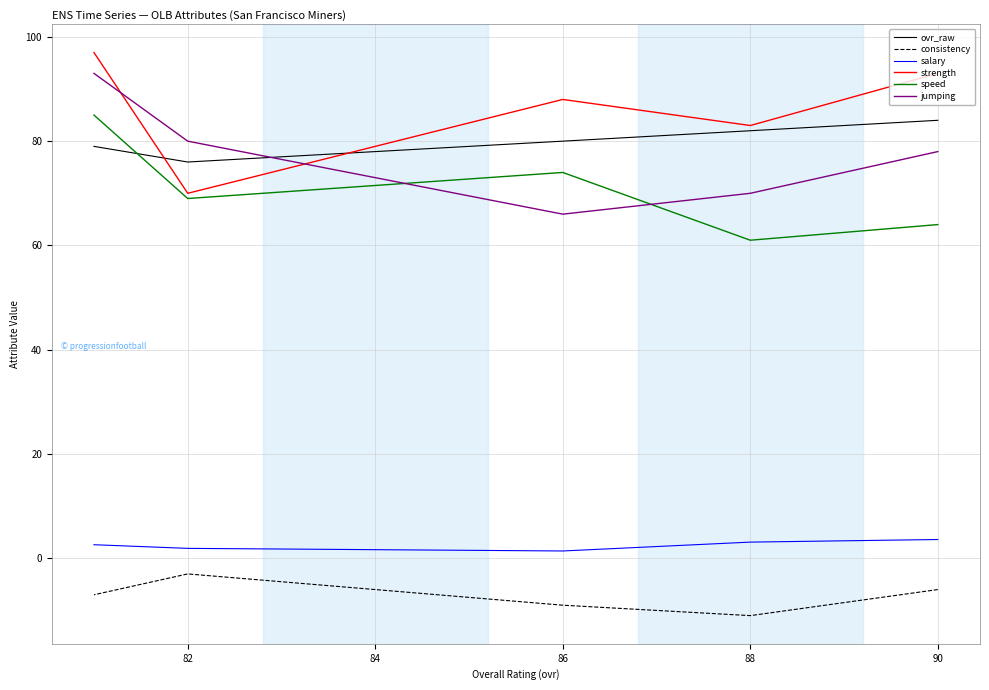

Where is jumping nearest to the value 79?

90